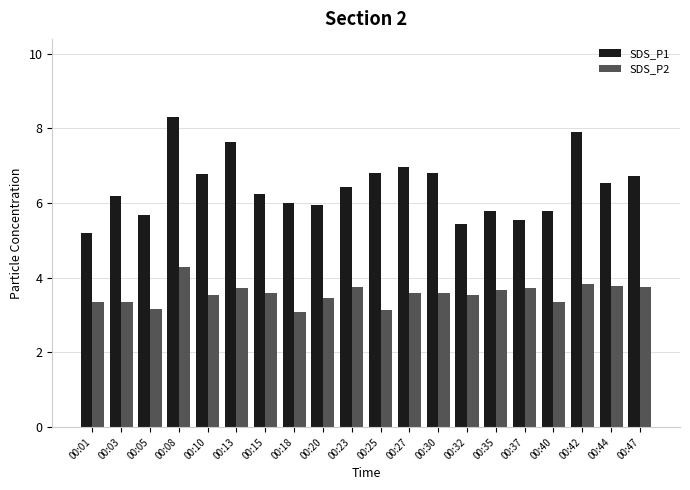

At which category is the sum across all series the highest?

00:08